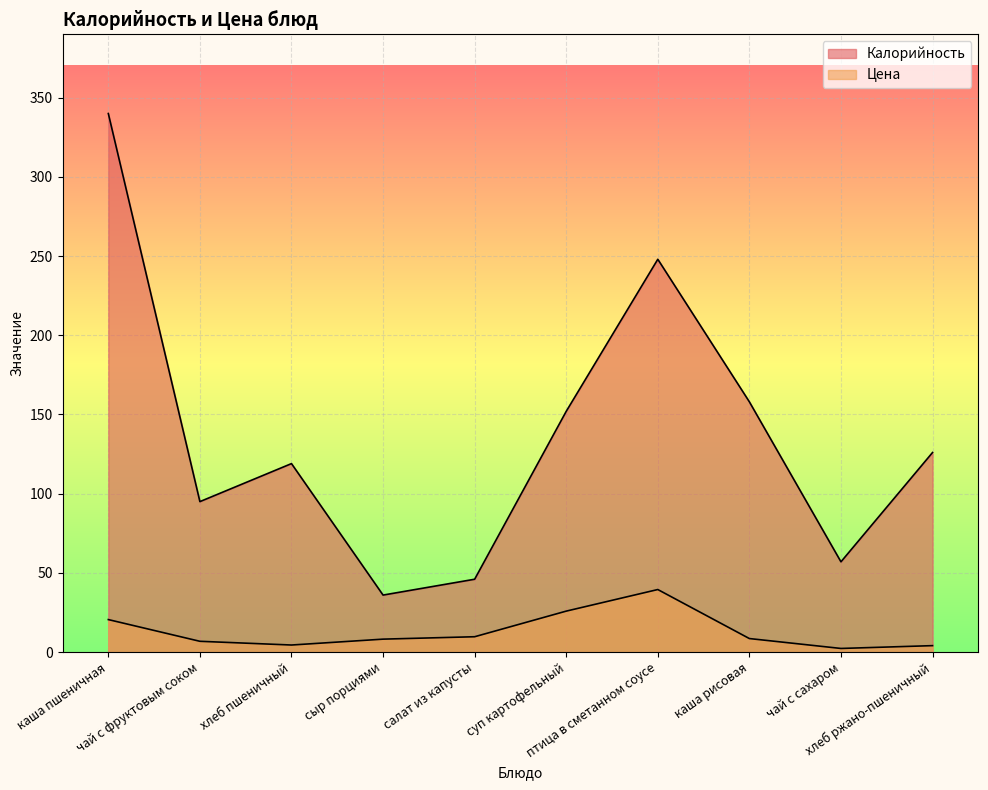

The value of Цена at каша пшеничная is 20.5. True or false?

True